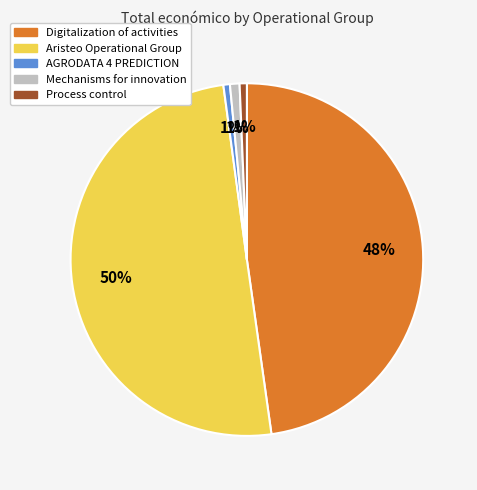

To the nearest percent, what is the difference between the largest and smallest slice percentages?

49%